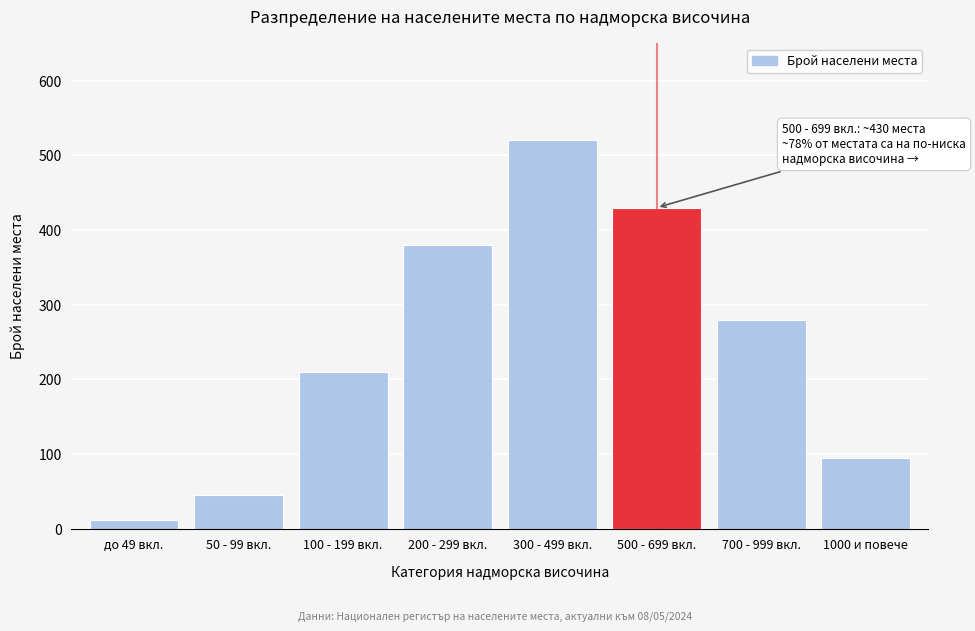

Reading right to left, transcribe all the data shown in this chart.

95	280	430	520	380	210	45	12